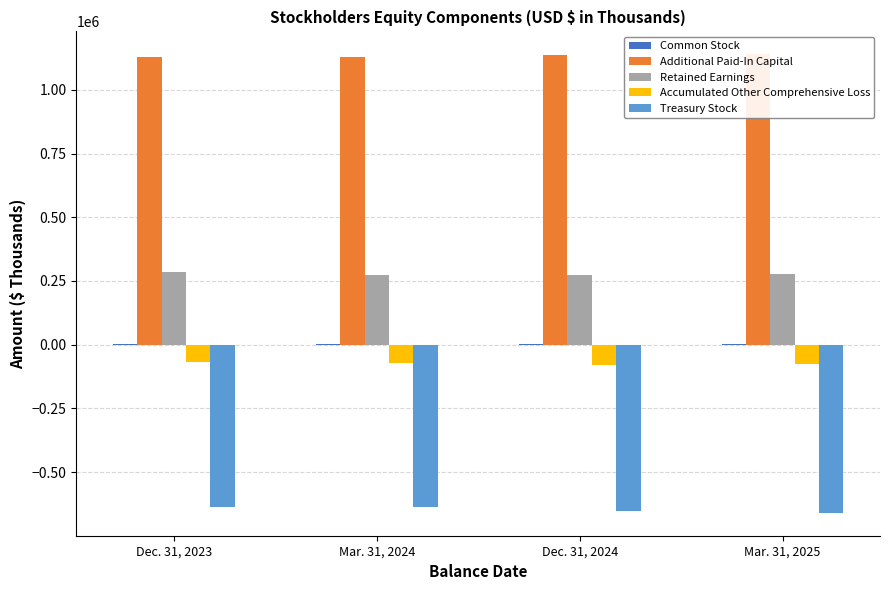

Which category has the lowest value in the Treasury Stock series?

Mar. 31, 2025